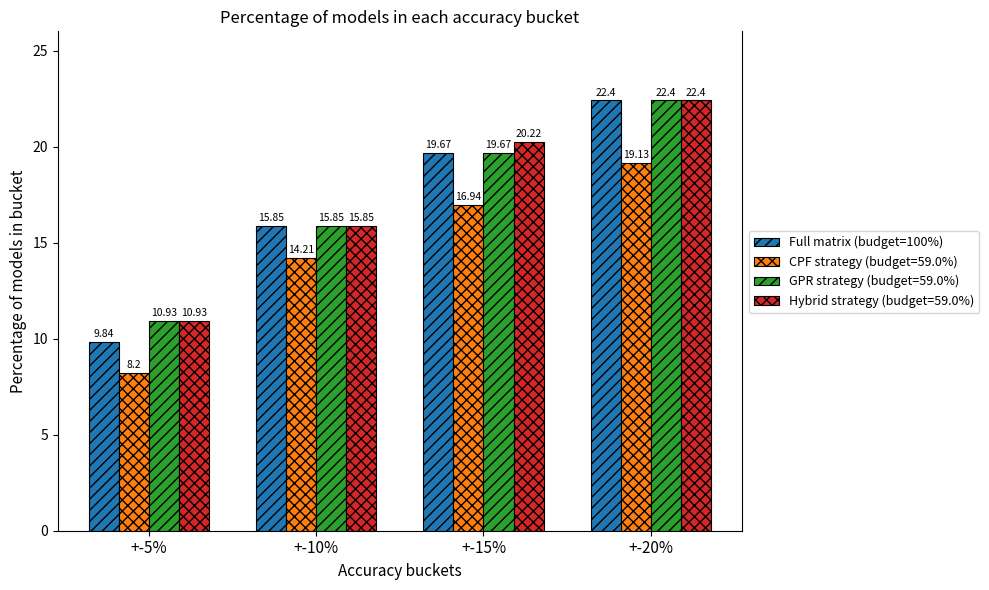

What is the sum of the Hybrid strategy (budget=59.0%) values at +-5% and +-10%?

26.8